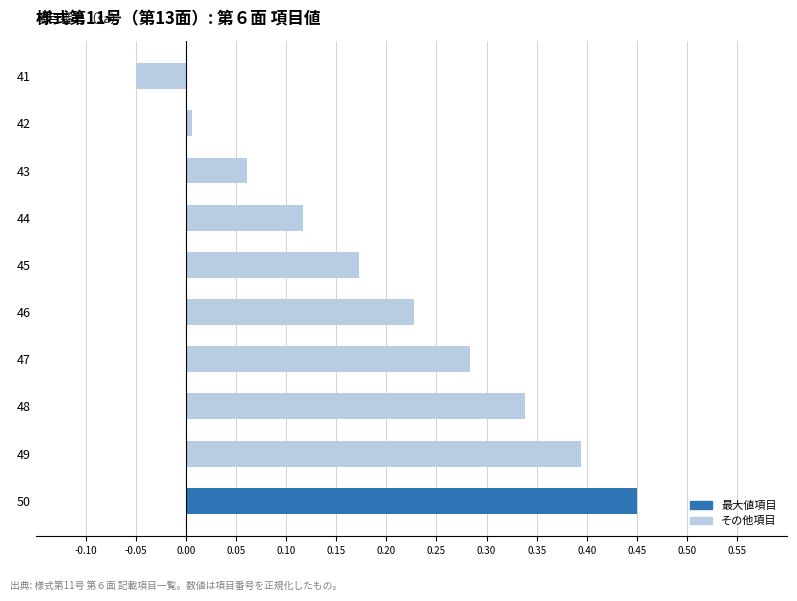

How many series are shown in this chart?

1